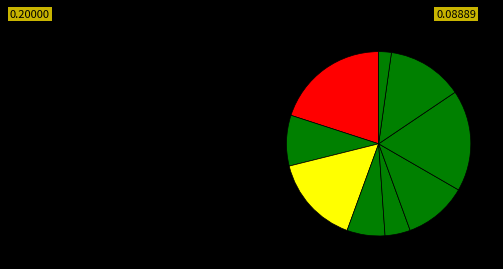

How many segments does this pie chart have?

9